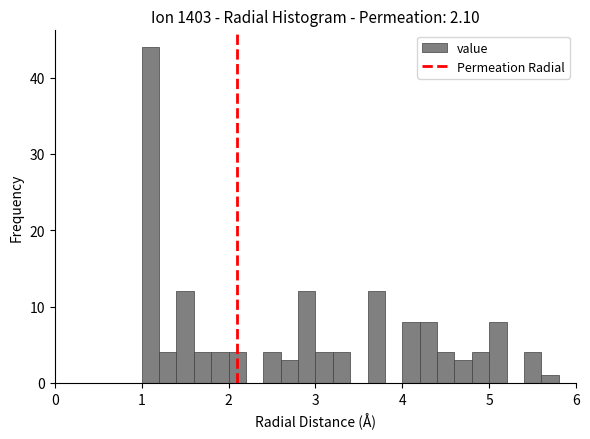

Around what value on the x-axis is the tallest bar? Give the approximate position of its centre, as read against the axis.

1.1